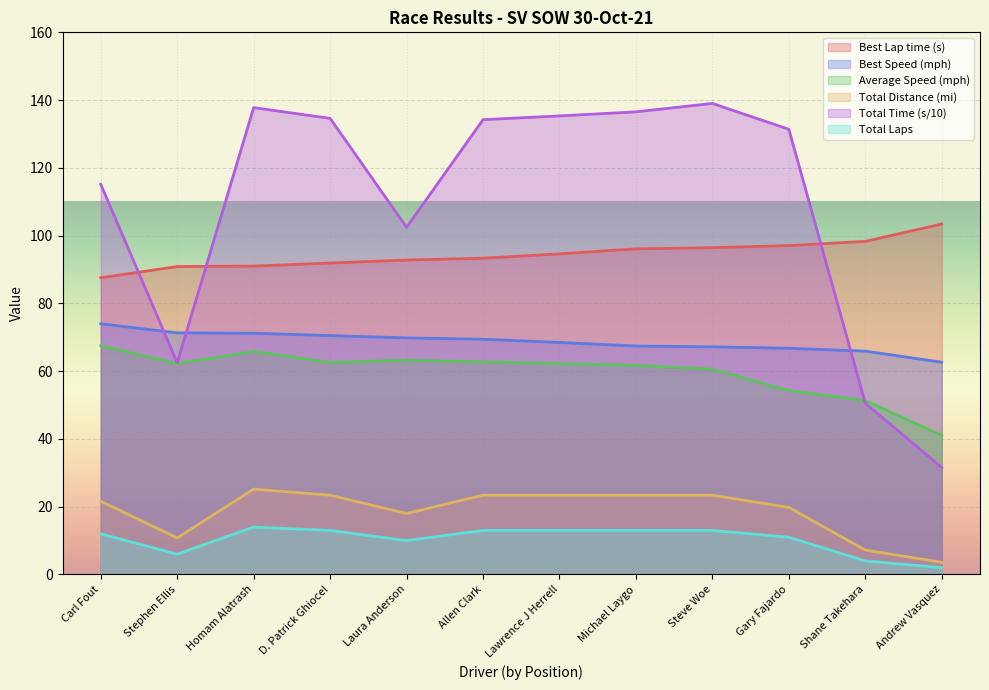

At which category is the sum across all series the highest?

Homam Alatrash